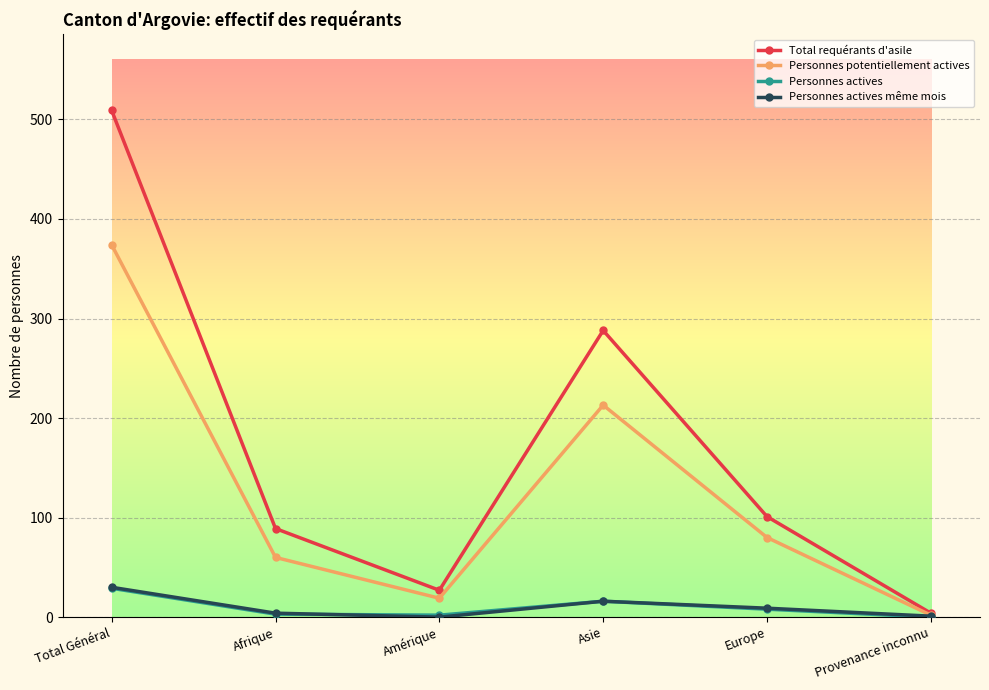

What is the label of the 1st point from the right?

Provenance inconnu